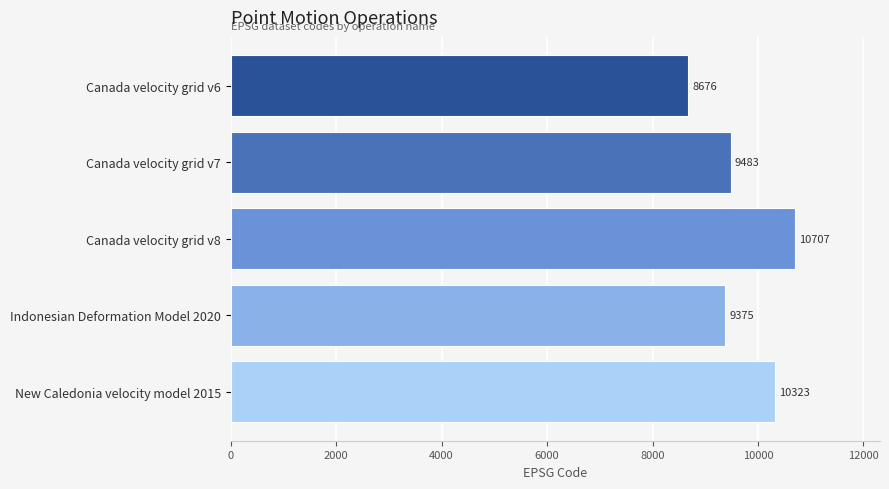

List the labels in order of value, smallest first.

Canada velocity grid v6, Indonesian Deformation Model 2020, Canada velocity grid v7, New Caledonia velocity model 2015, Canada velocity grid v8